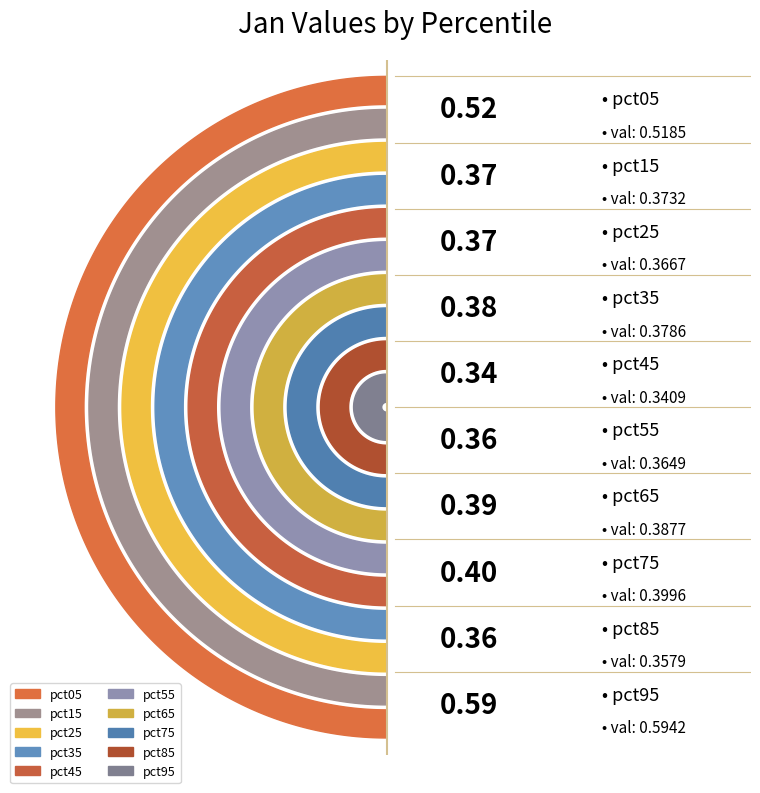

Is there a majority slice in this chart?

No